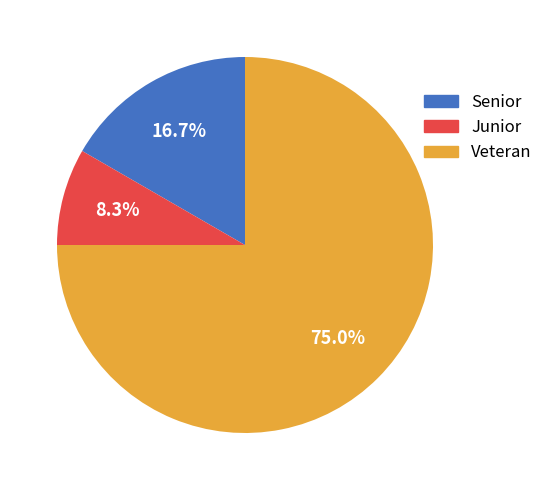

Does Veteran account for over 50% of the chart?

Yes